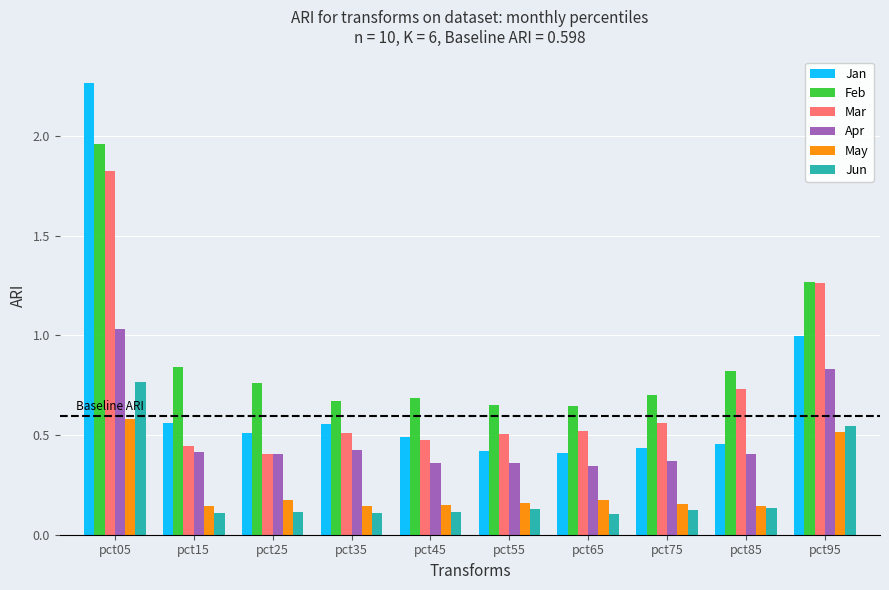

What is the average value of the Feb series?

0.9